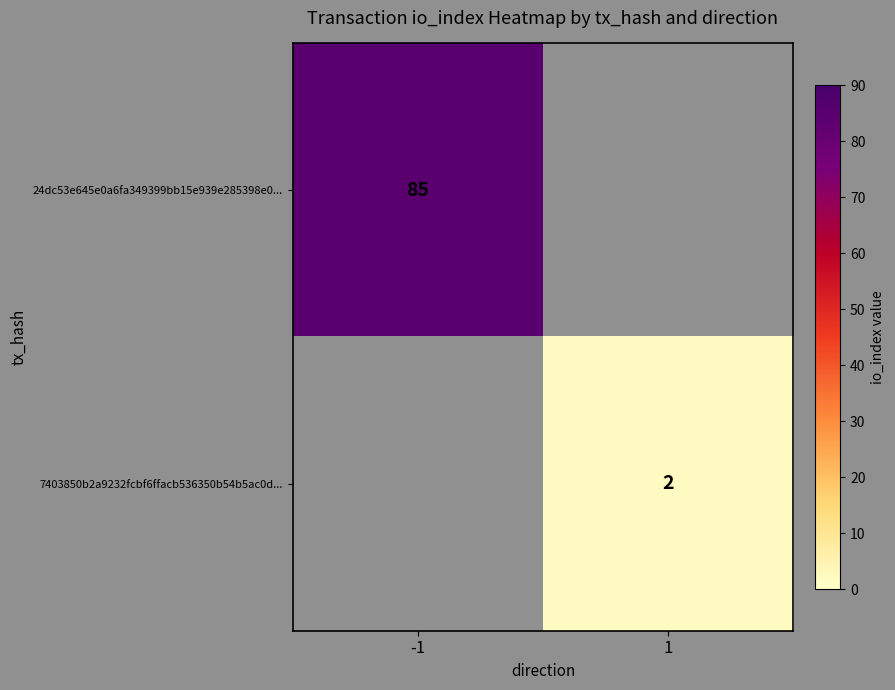

Is it true that 7403850b2a9232fcbf6ffacb536350b54b5ac0d... equals 1 at 1?

False